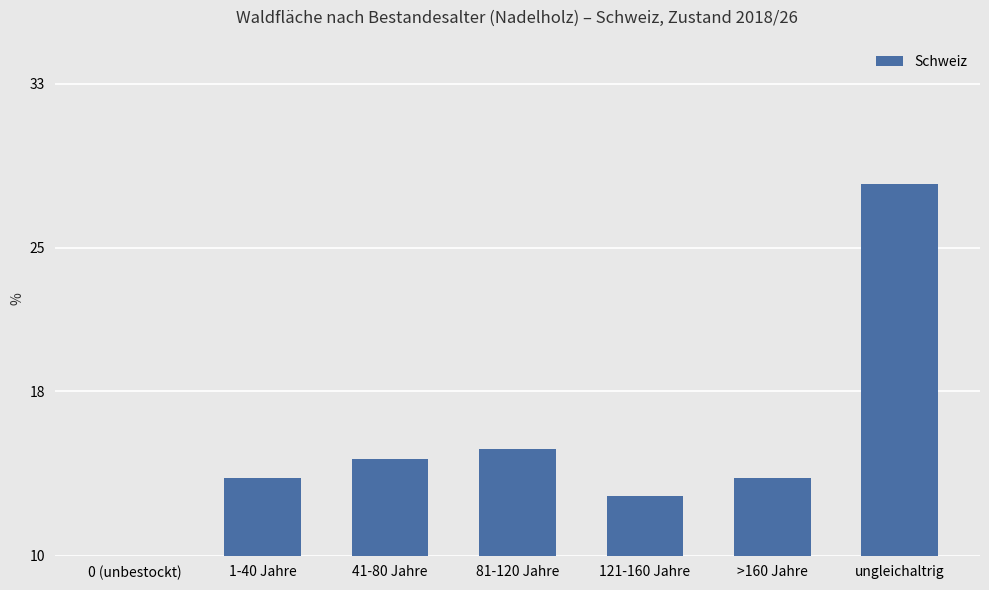

Does the chart contain any negative values?

No